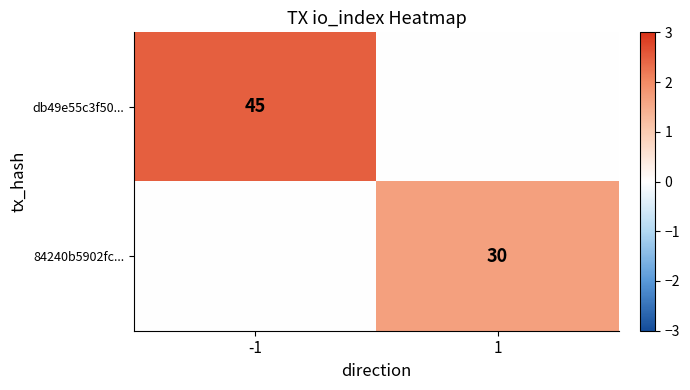

The 84240b5902fc... series shows 30 at 1. True or false?

True